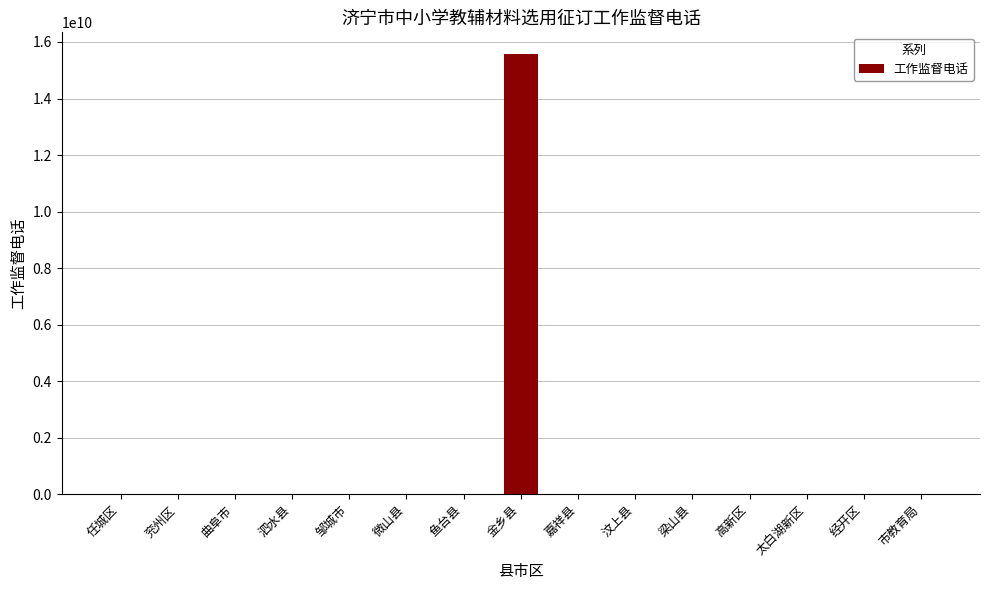

Between 金乡县 and 曲阜市, which is larger?

金乡县